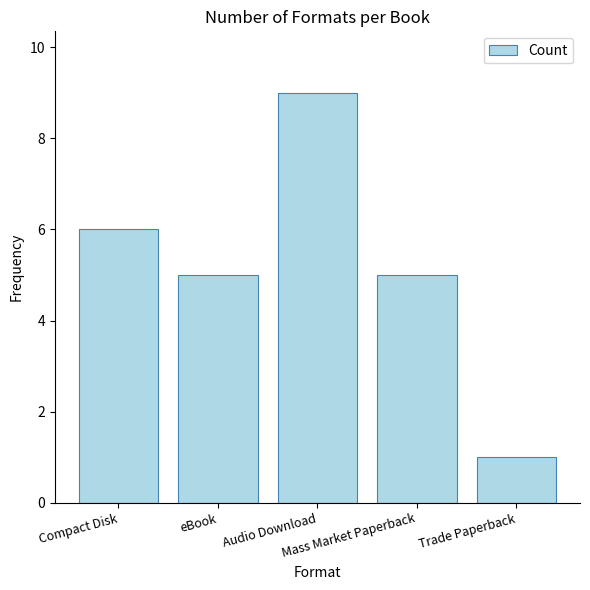

Reading right to left, extract all data points from this chart.

Trade Paperback=1	Mass Market Paperback=5	Audio Download=9	eBook=5	Compact Disk=6